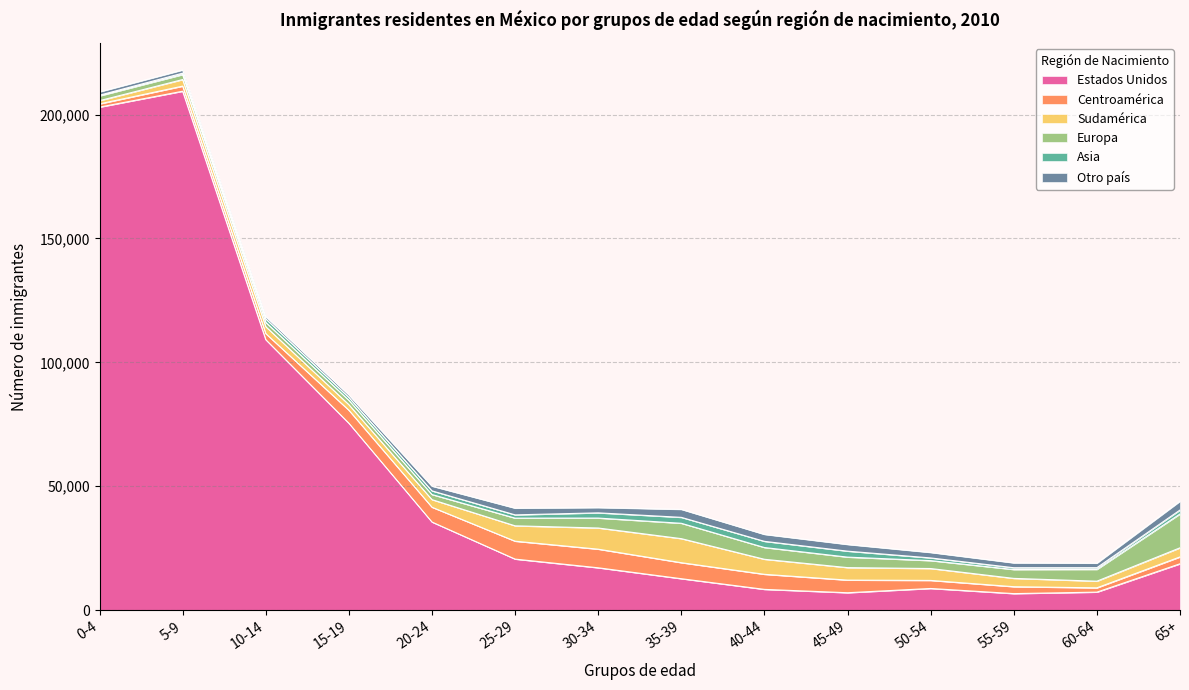

Reading left to right, extract all data points from this chart.

Estados Unidos: 0-4=203003	5-9=209415	10-14=109164	15-19=75453	20-24=35573	25-29=20615	30-34=17103	35-39=12701	40-44=8396	45-49=7042	50-54=8760	55-59=6685	60-64=7287	65+=18721
Centroamérica: 0-4=1306	5-9=2058	10-14=2447	15-19=5233	20-24=5975	25-29=7224	30-34=7513	35-39=6459	40-44=6079	45-49=5092	50-54=3250	55-59=2792	60-64=1730	65+=2778
Sudamérica: 0-4=1297	5-9=2652	10-14=2809	15-19=2253	20-24=3063	25-29=6208	30-34=8548	35-39=9712	40-44=6068	45-49=5042	50-54=4802	55-59=3354	60-64=2686	65+=3673
Europa: 0-4=1925	5-9=2012	10-14=1740	15-19=1764	20-24=2057	25-29=3103	30-34=4008	35-39=6198	40-44=4744	45-49=4238	50-54=3182	55-59=3574	60-64=4755	65+=13656
Asia: 0-4=284	5-9=571	10-14=1405	15-19=1170	20-24=1479	25-29=1316	30-34=2108	35-39=2393	40-44=2491	45-49=2408	50-54=1094	55-59=733	60-64=695	65+=1591
Otro país: 0-4=1326	5-9=1268	10-14=949	15-19=1006	20-24=1895	25-29=2695	30-34=2120	35-39=3209	40-44=2797	45-49=2689	50-54=2191	55-59=1942	60-64=1811	65+=3534